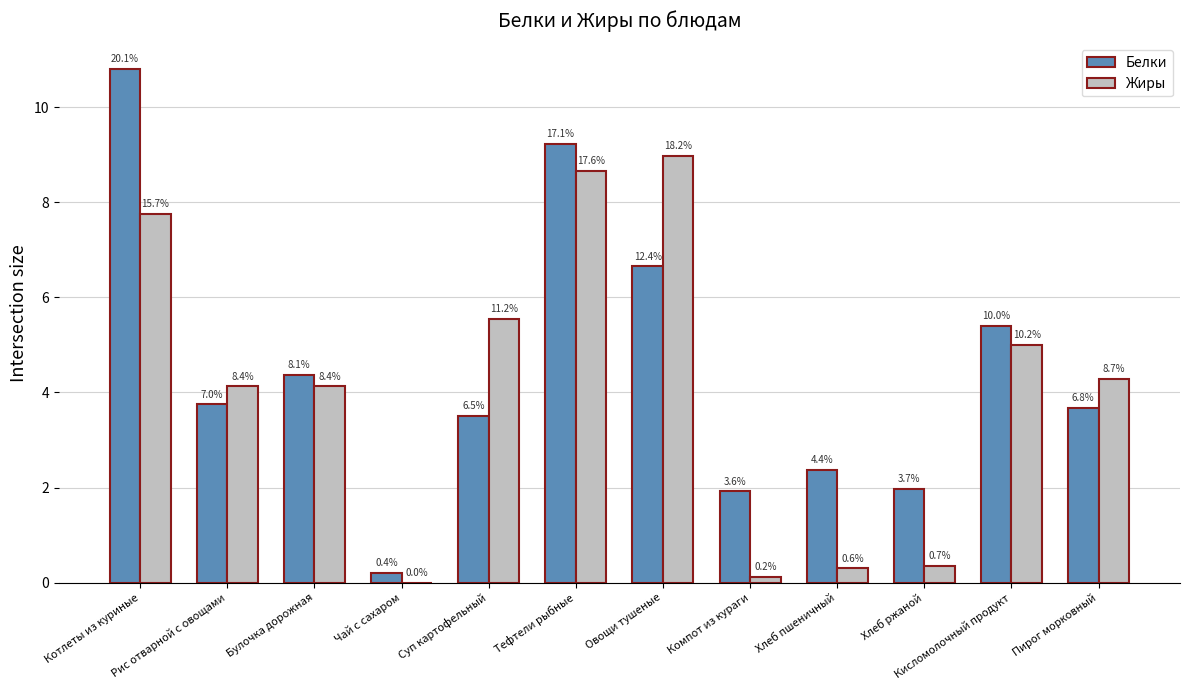

How many groups of bars are there?

12